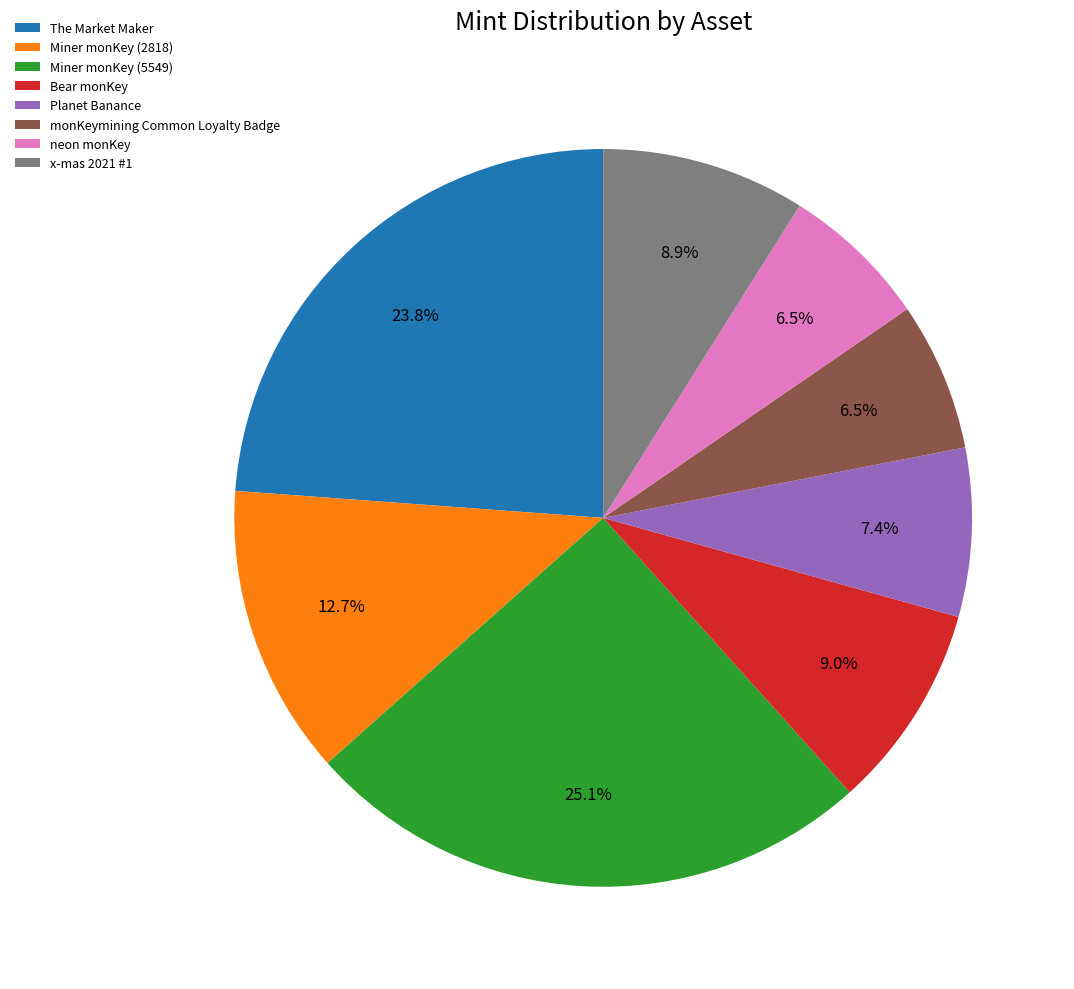

Between monKeymining Common Loyalty Badge and The Market Maker, which is larger?

The Market Maker